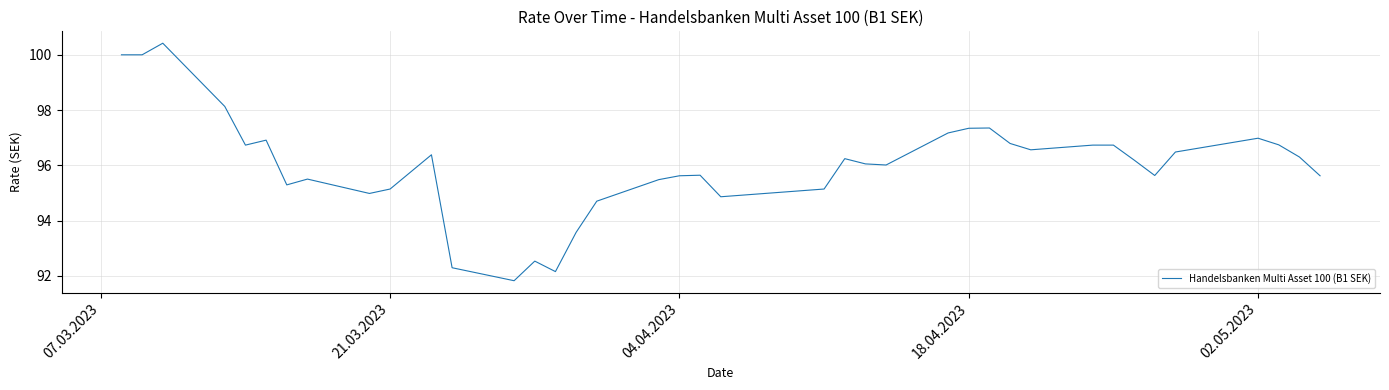

What is the smallest value displayed?

91.8